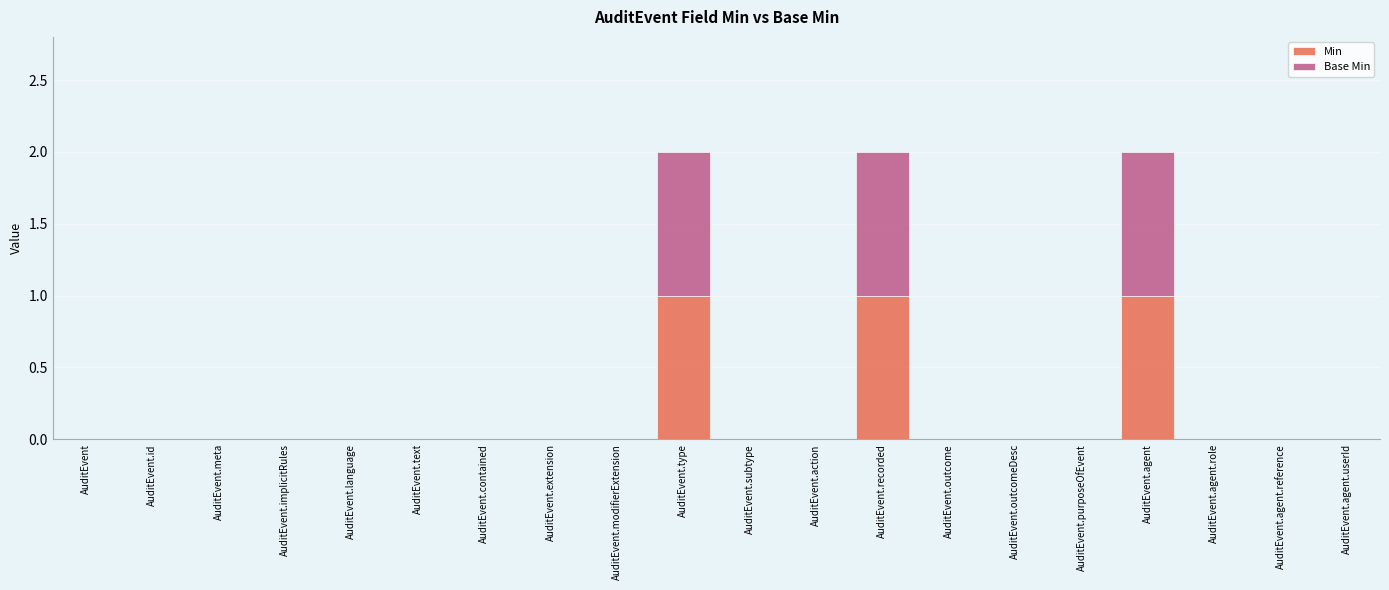

Is it true that Min equals 0 at AuditEvent.subtype?

True